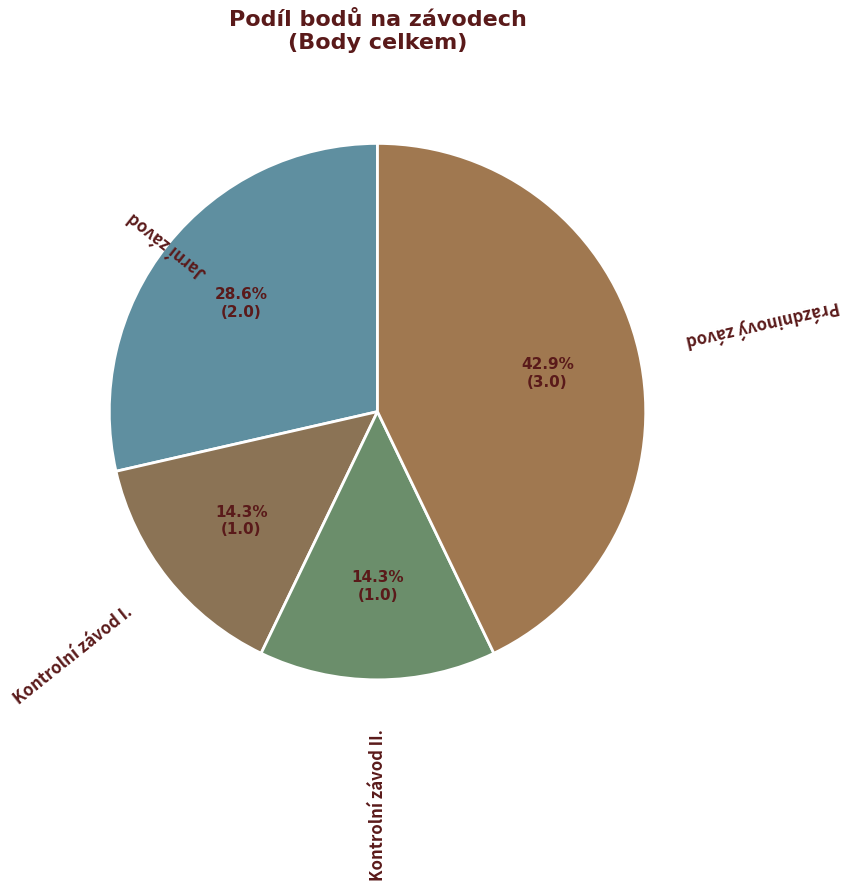

Which has a higher value, Prázdninový závod or Kontrolní závod II.?

Prázdninový závod